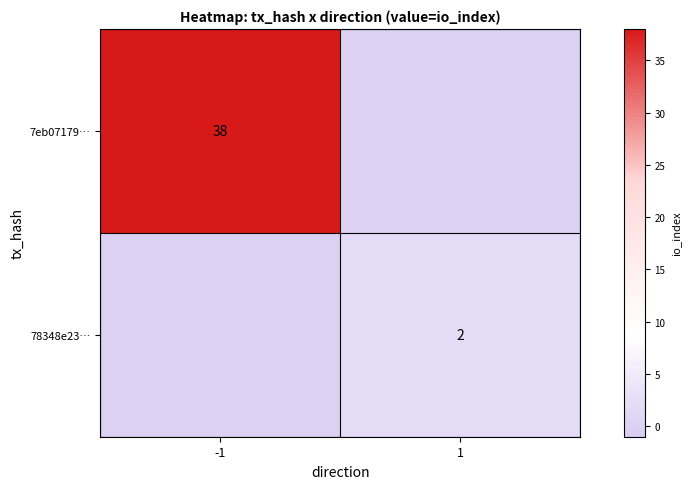

At how many categories does at least one series exceed 15?

1